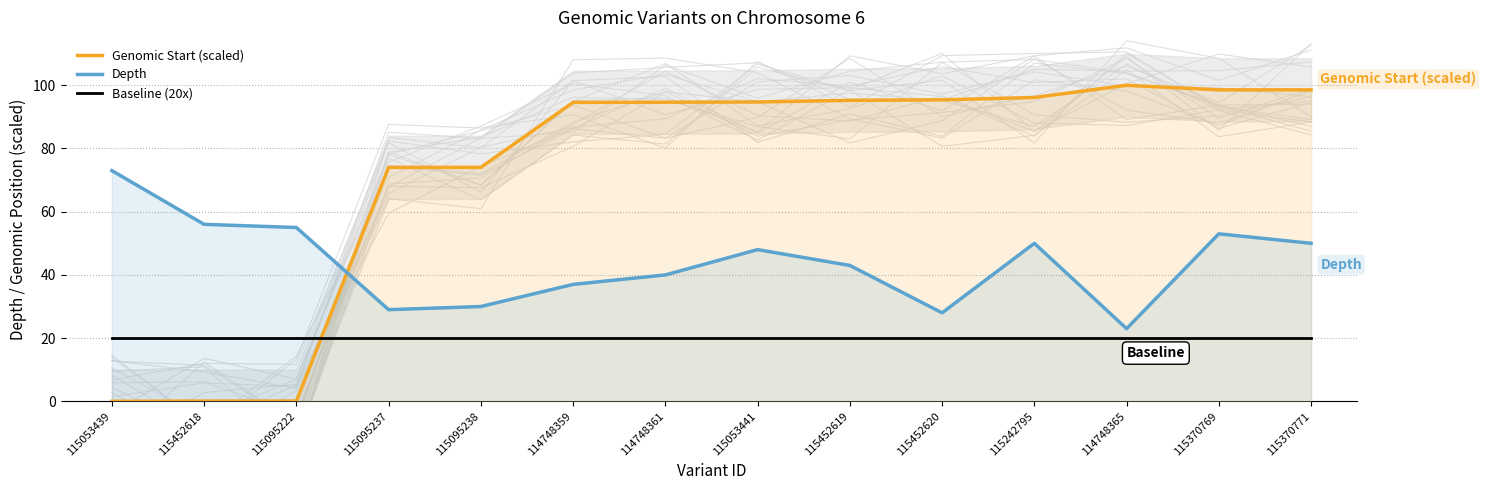

How many values in the Genomic Start (scaled) series exceed 94?

9